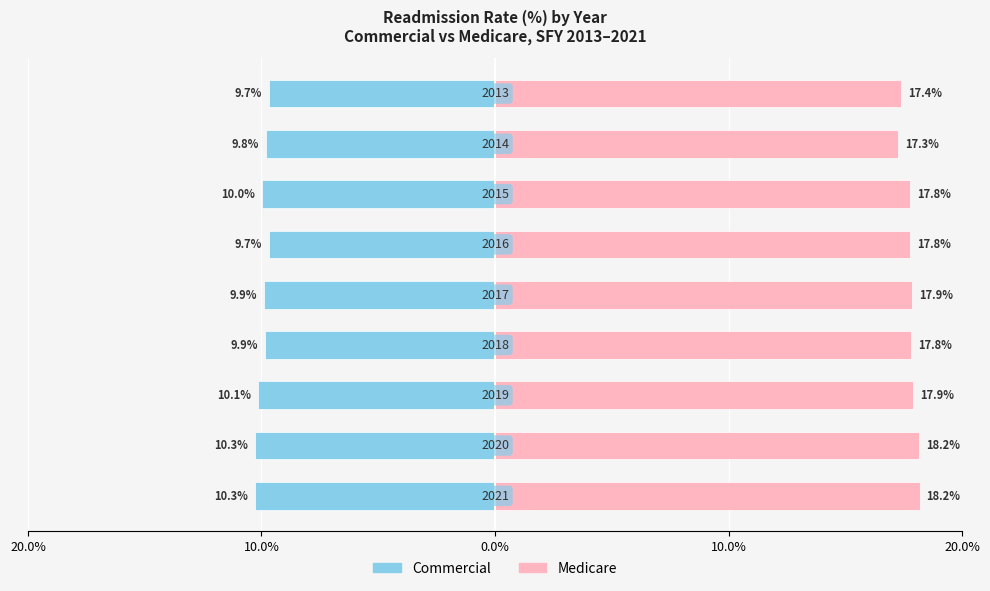

What is the value of the Medicare bar at the 9th from the left?

17.4